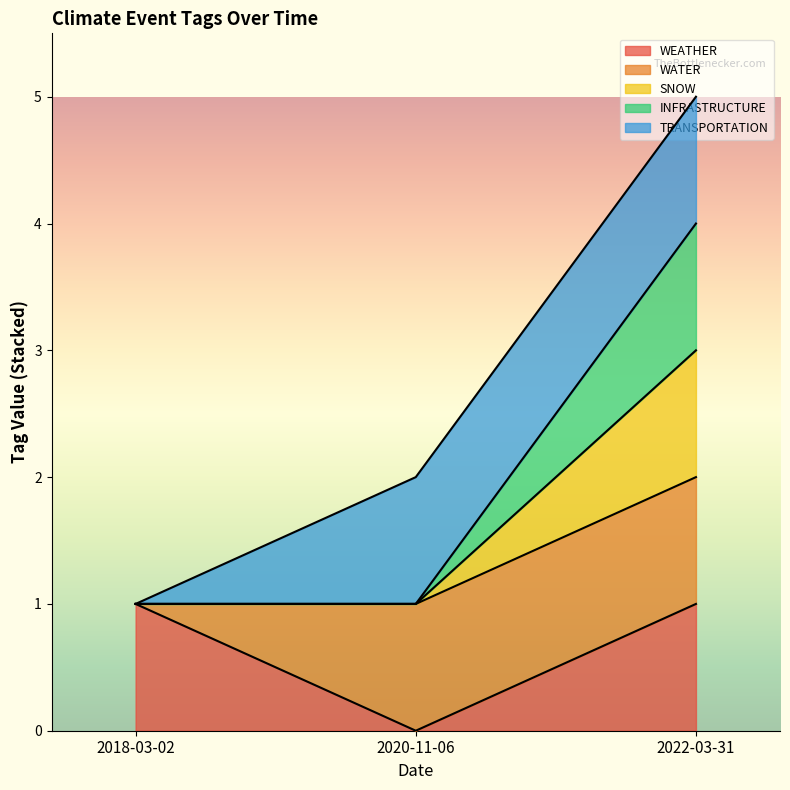

At which category is the sum across all series the highest?

2022-03-31